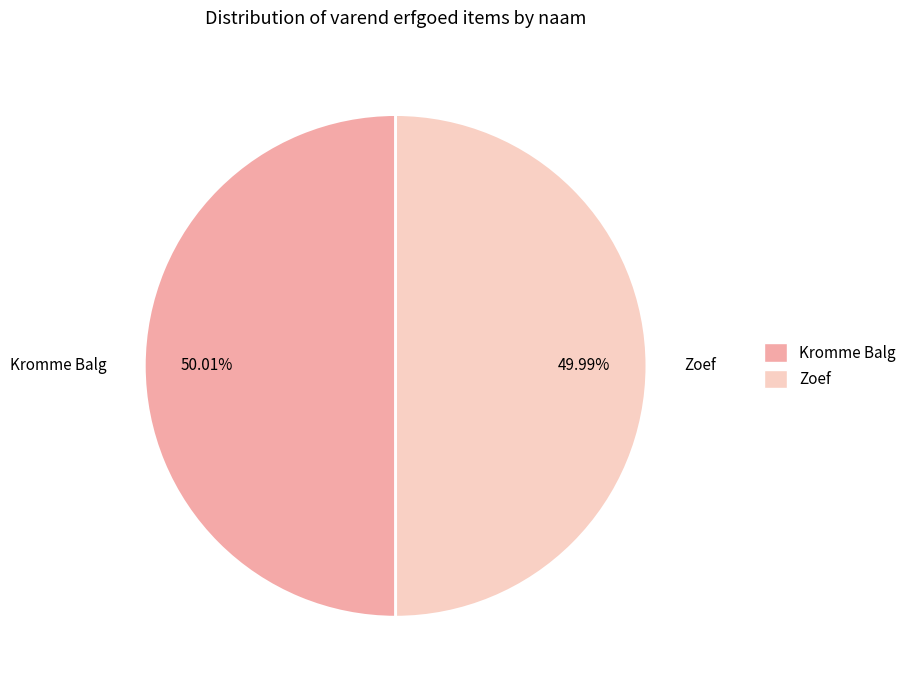

True or false: Kromme Balg accounts for 65% of the total.

False